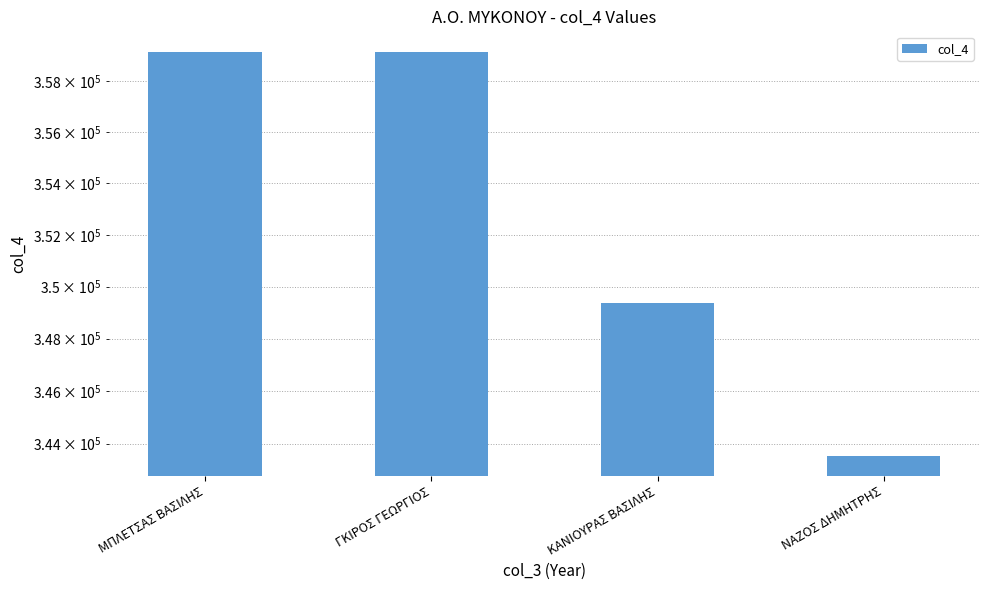

What is the value of the 4th bar from the left?

343542